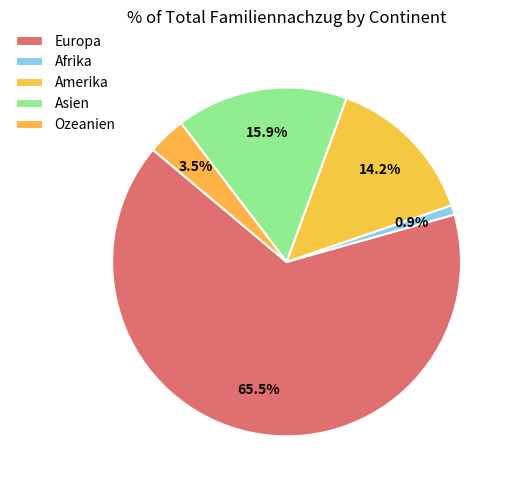

What is the largest slice in the pie chart?

Europa